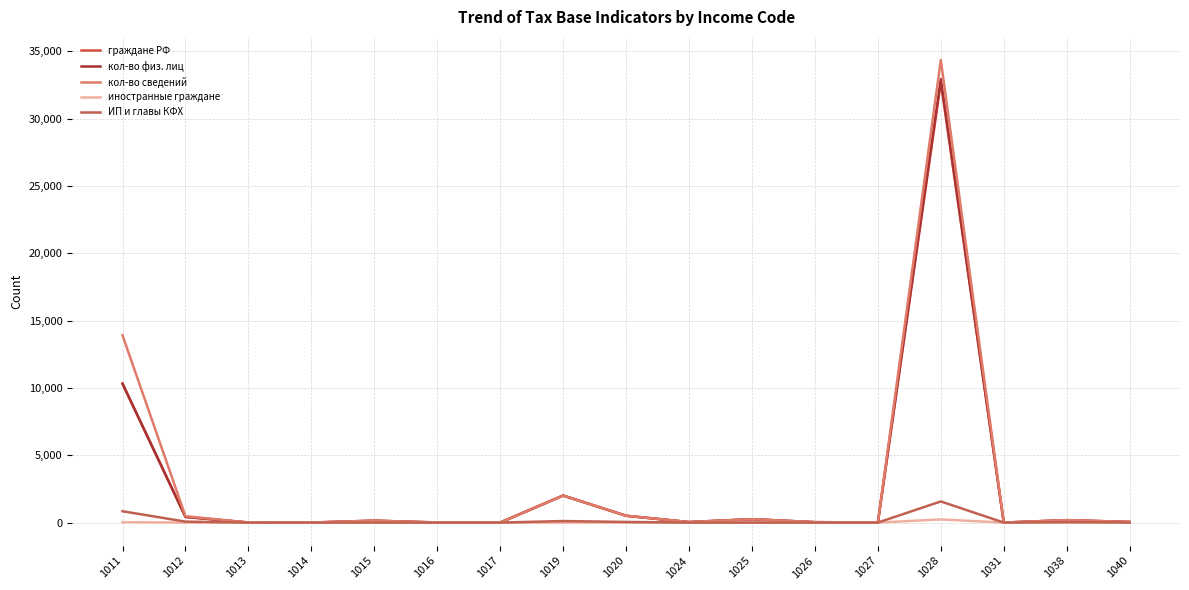

At 1011, list the series in order from smallest to largest.

иностранные граждане, ИП и главы КФХ, граждане РФ, кол-во физ. лиц, кол-во сведений